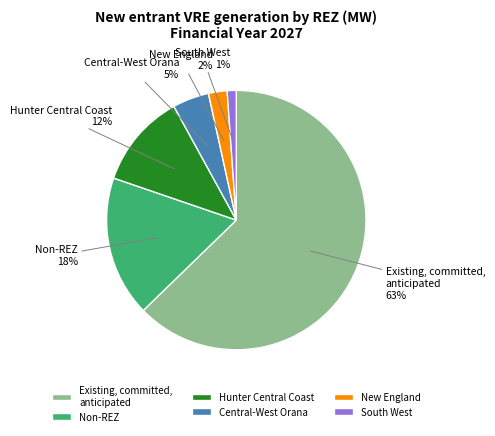

Which slice is the largest?

Existing, committed, anticipated